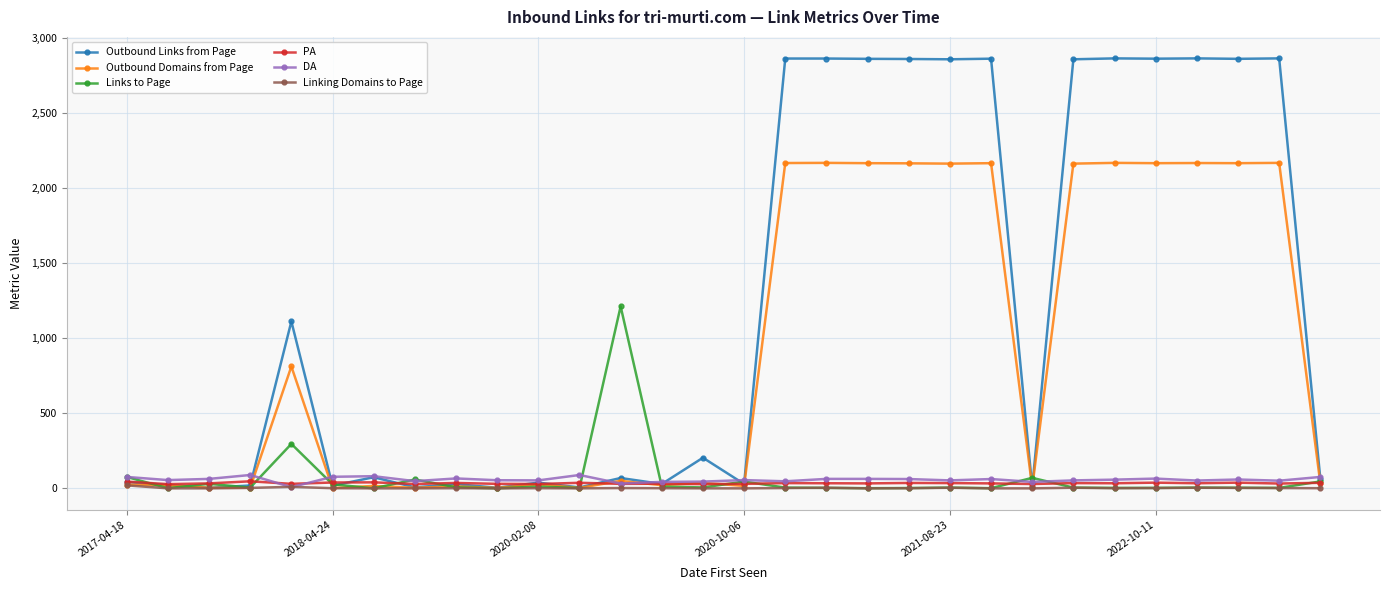

True or false: Outbound Domains from Page has more than 1 points higher than both neighbors.

True